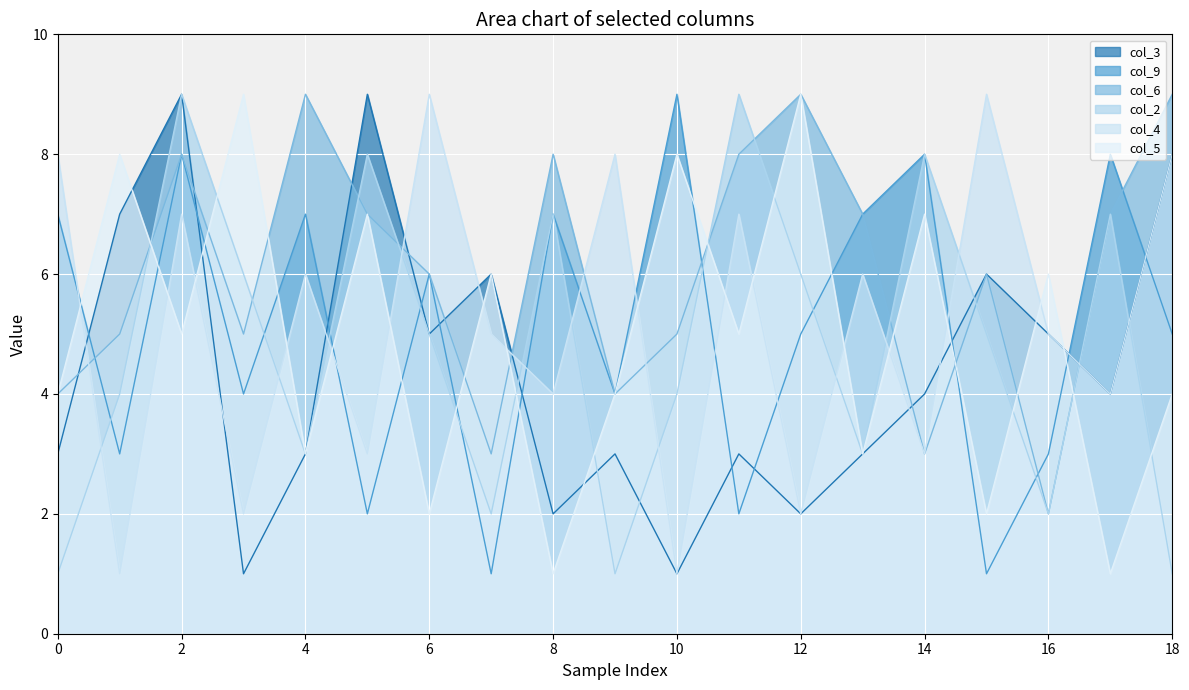

At which label is col_9 closest to 5?

4